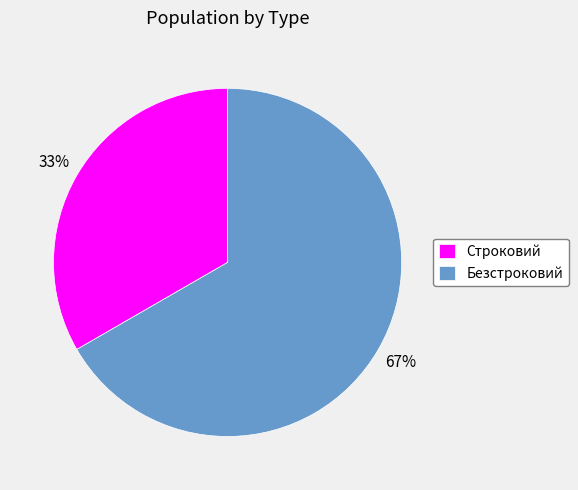

What is the ratio of the value at Безстроковий to the value at Строковий?

2.0